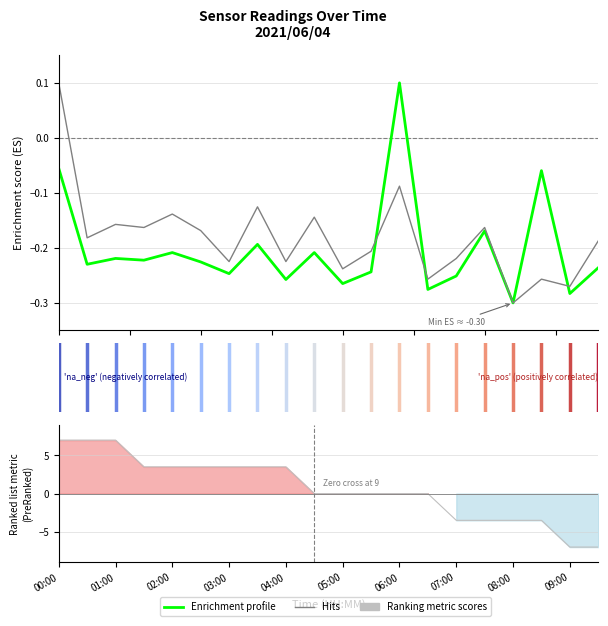

At which category is the sum across all series the highest?

00:00